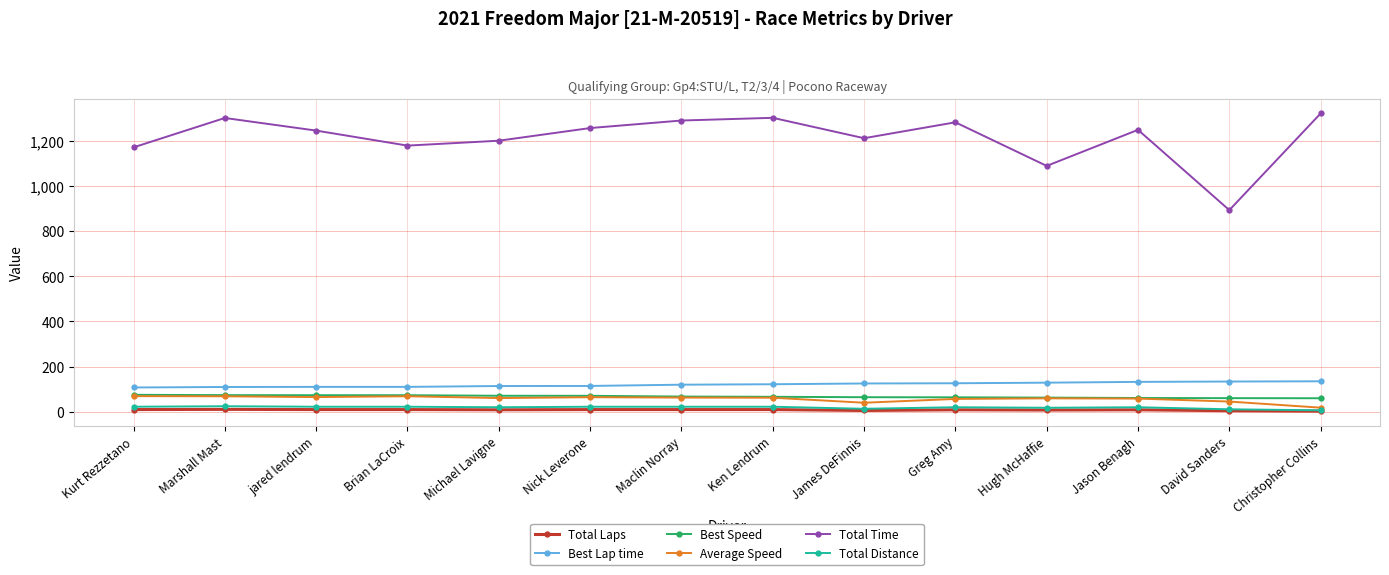

True or false: Best Speed and Total Laps intersect in this chart.

False